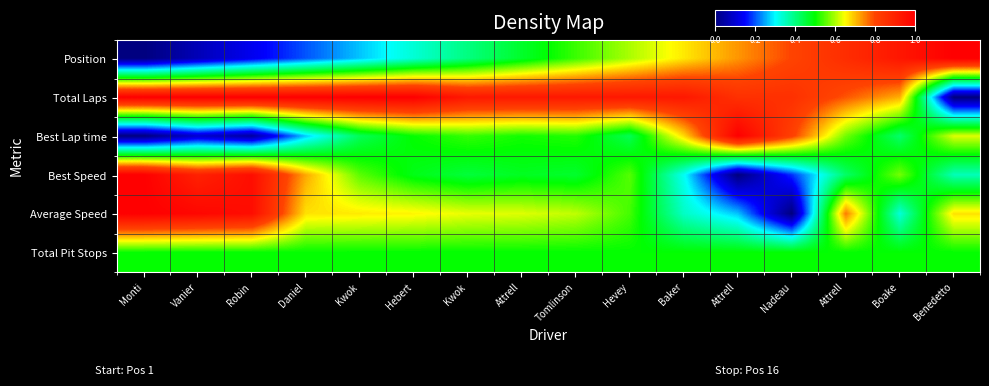

Which series has the largest range (max minus min)?

Position